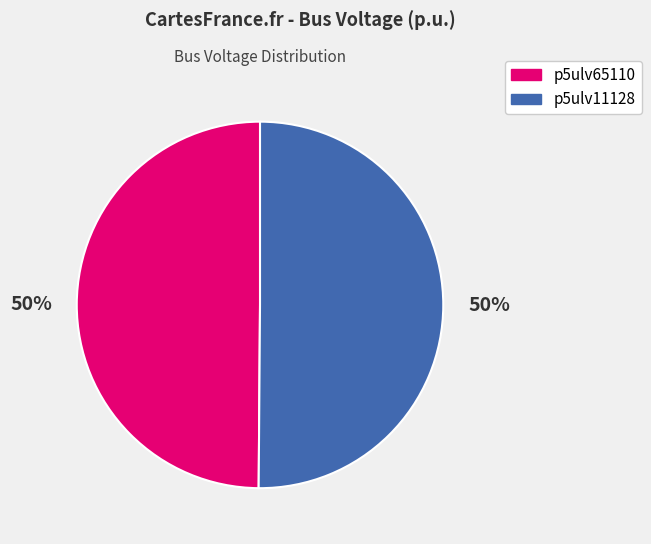

To the nearest percent, what is the average slice percentage?

50%